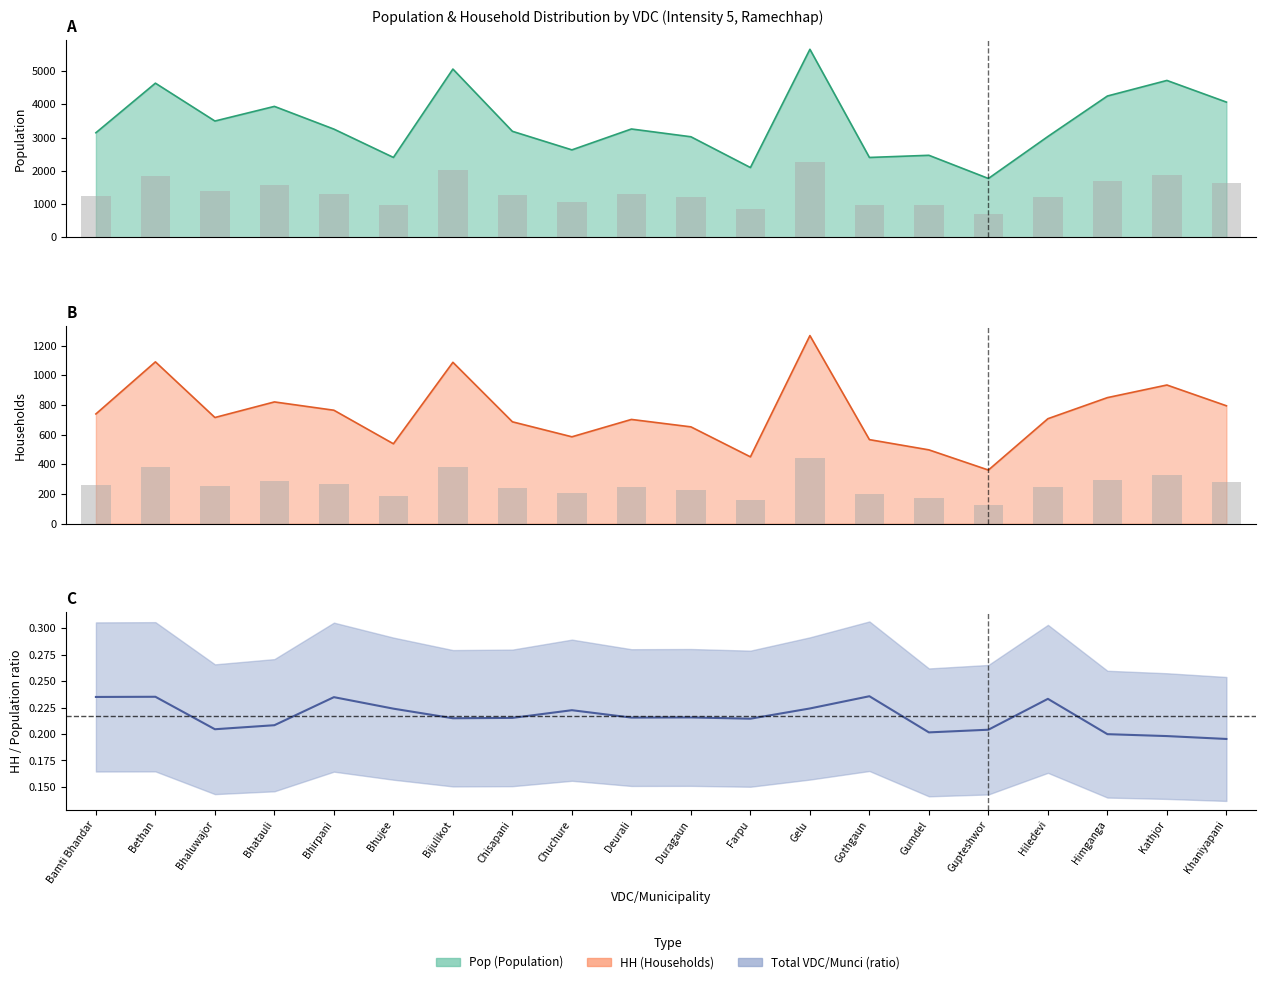

What is the sum of the Pop values at Bamti Bhandar and Gupteshwor?

4913